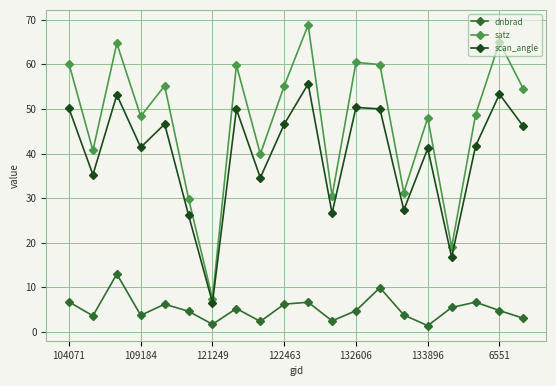

Which series has the largest total across all categories?

satz